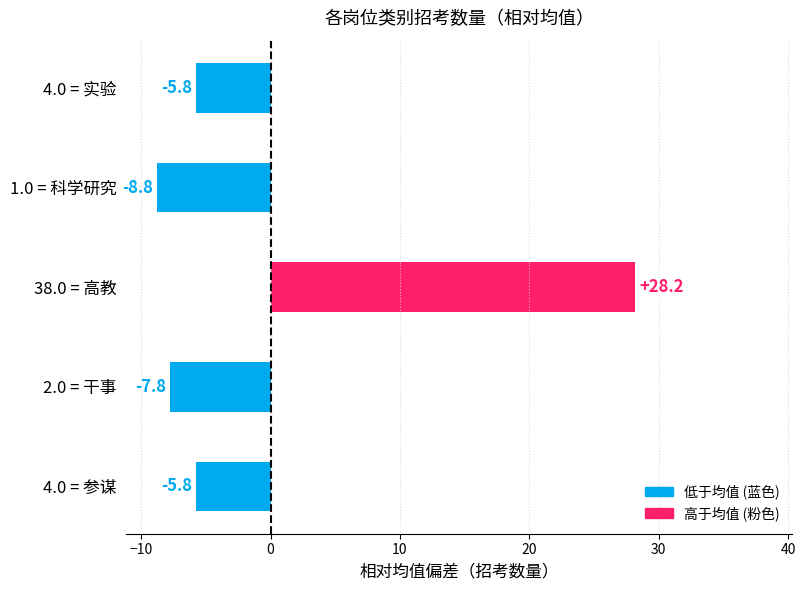

What is the change in value from 38.0 = 高教 to 4.0 = 实验?

-34.0